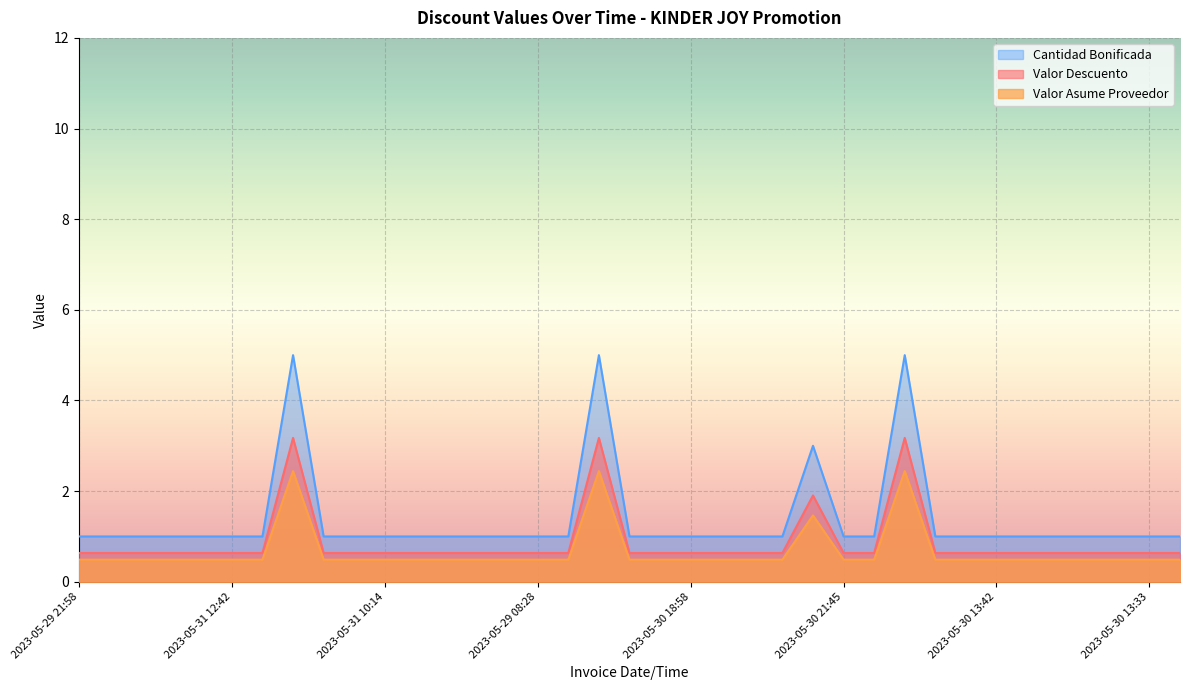

Is it true that Valor Descuento equals 1.1 at 2023-05-29 08:28?

False